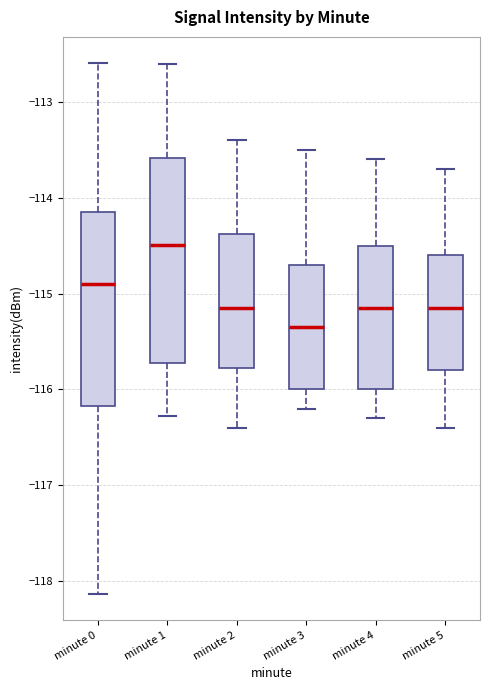

Comparing the boxes themselves (not the whiskers), which one is the tallest?

minute 1